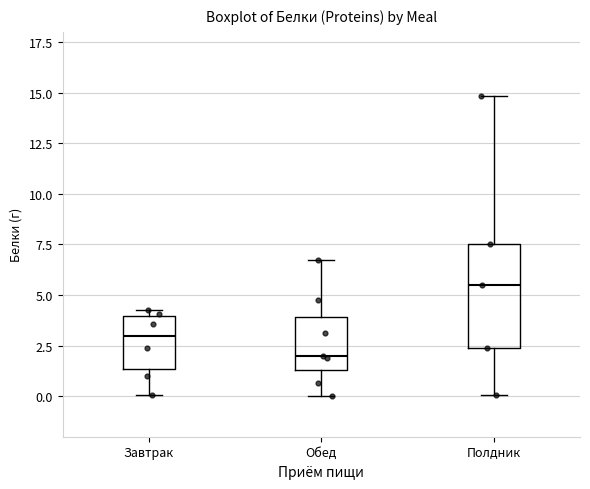

Which box is the tallest, from its lower edge to its upper edge?

Полдник